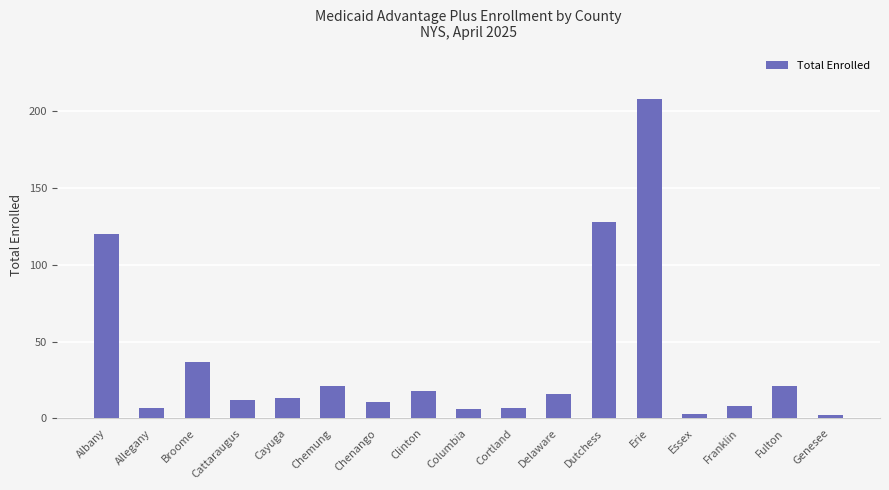

Between Dutchess and Allegany, which is larger?

Dutchess